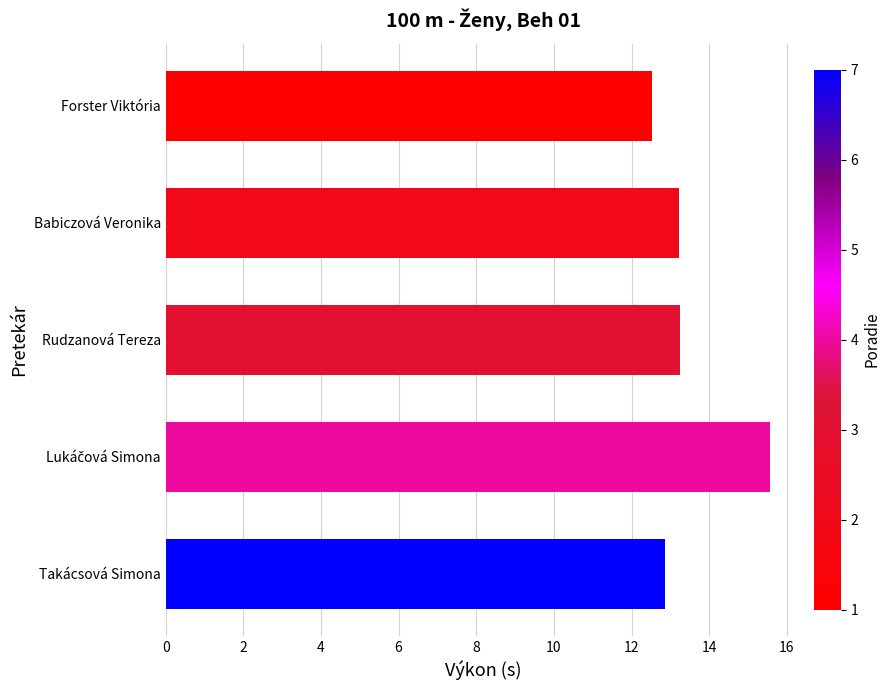

What is the sum of all values?

67.4